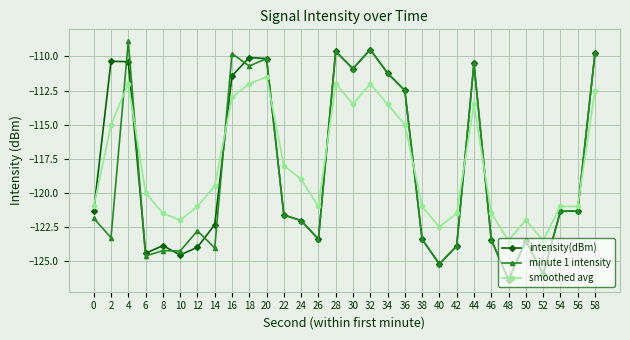

Is the value of intensity(dBm) at 46 greater than the value of minute 1 intensity at 54?

No